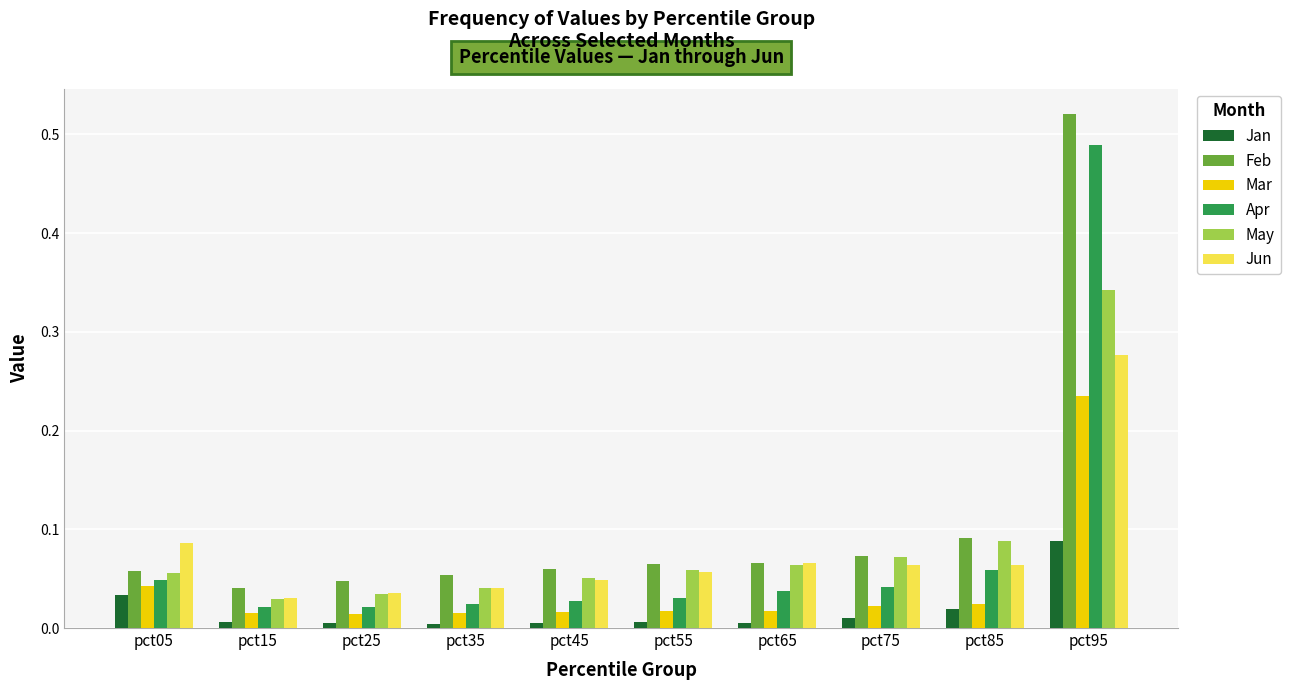

At which category is the sum across all series the highest?

pct95